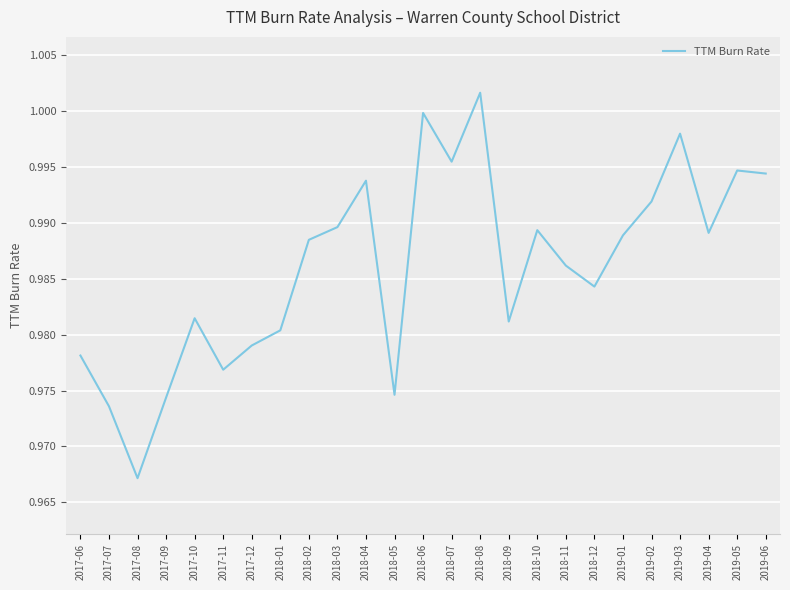

The value at 2018-03 is 1.0. True or false?

True